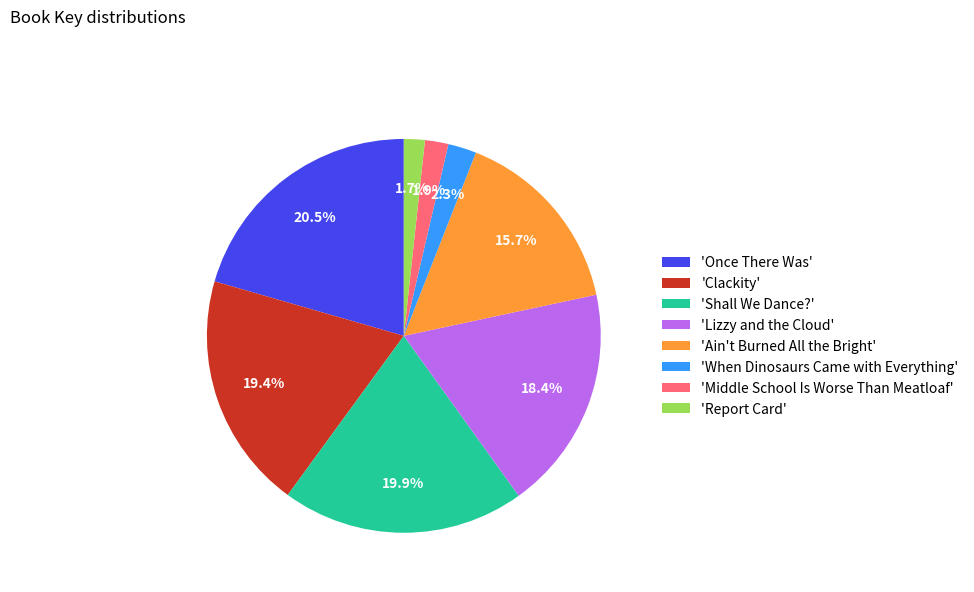

How many segments does this pie chart have?

8